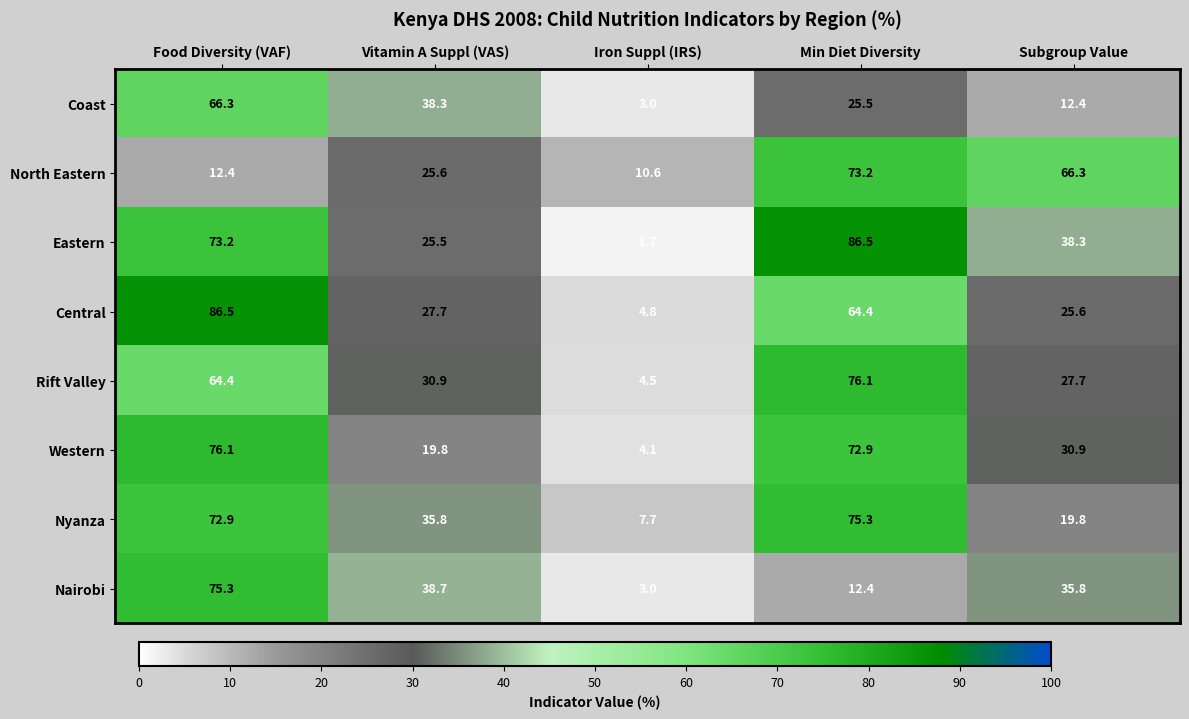

Which series has the largest total across all categories?

Eastern